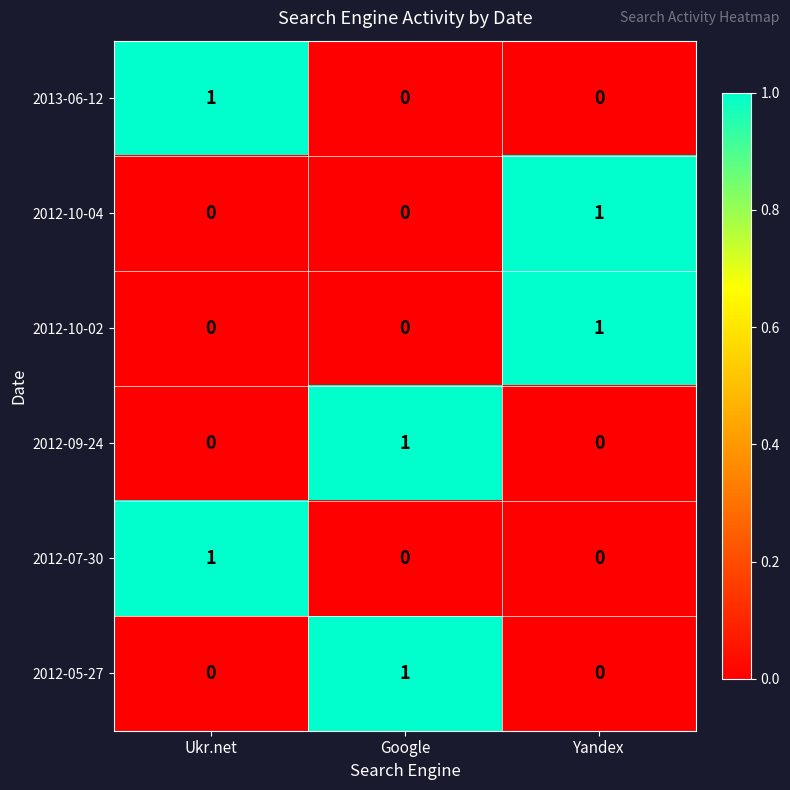

Reading left to right, what are all the values shown in this chart?

2013-06-12: 1	0	0
2012-10-04: 0	0	1
2012-10-02: 0	0	1
2012-09-24: 0	1	0
2012-07-30: 1	0	0
2012-05-27: 0	1	0